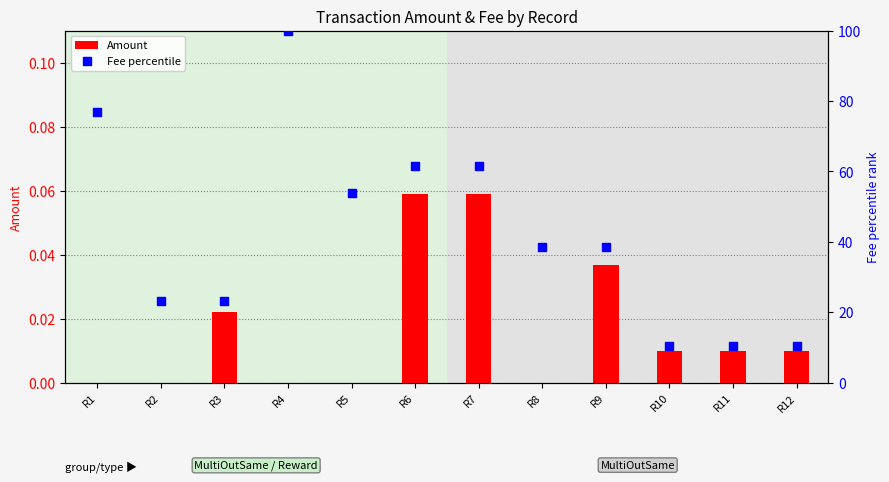

Which series reaches the maximum Y coordinate?

Fee percentile